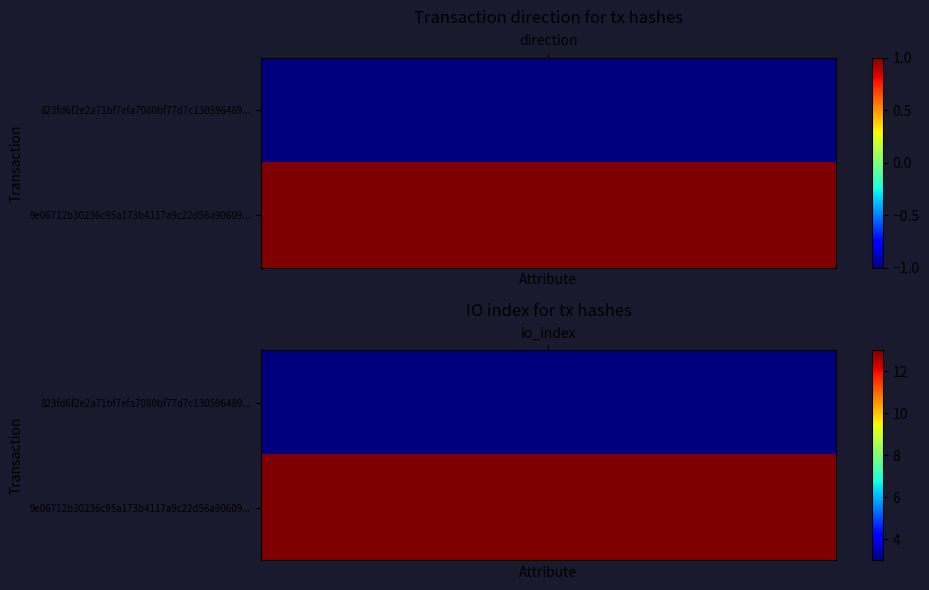

At which category is the sum across all series the highest?

1